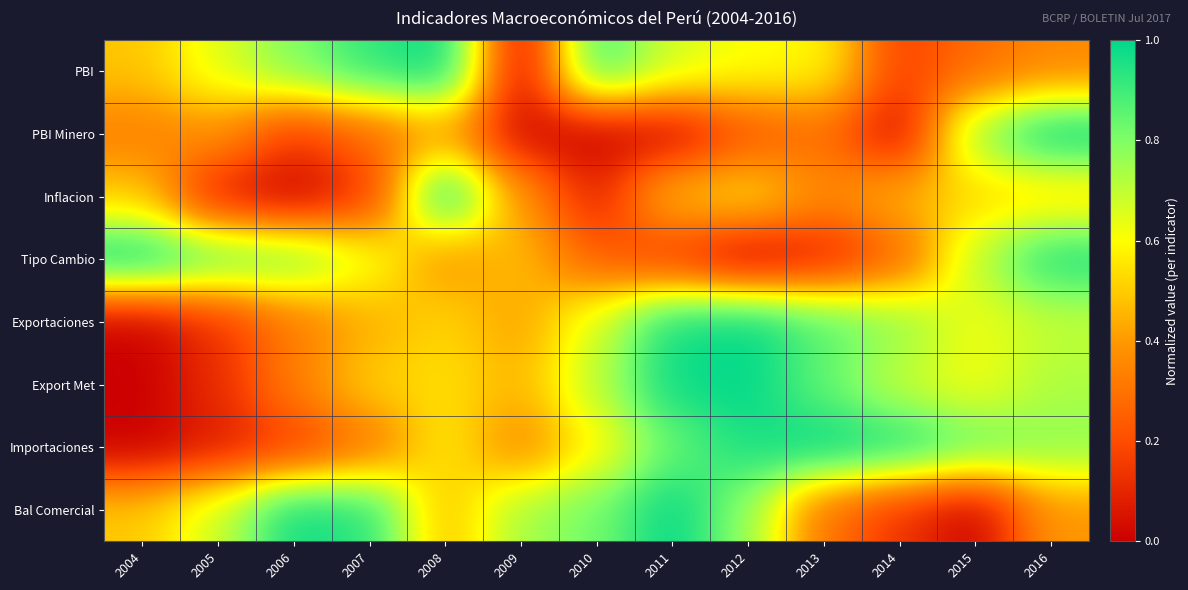

Rank the series by their maximum value, from highest to lowest.

PBI, PBI Minero, Inflacion, Tipo Cambio, Exportaciones, Export Met, Importaciones, Bal Comercial